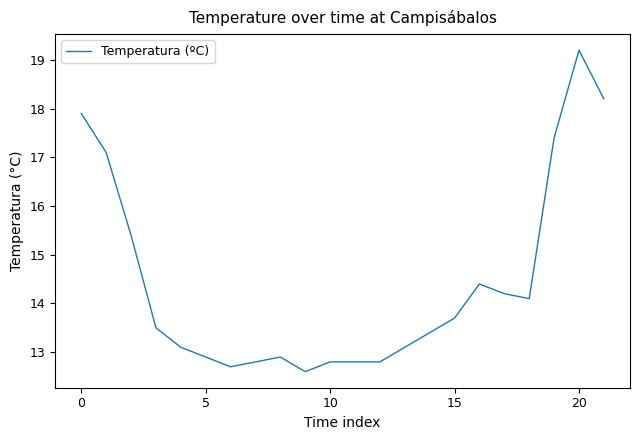

What is the minimum value shown in the chart?

12.6